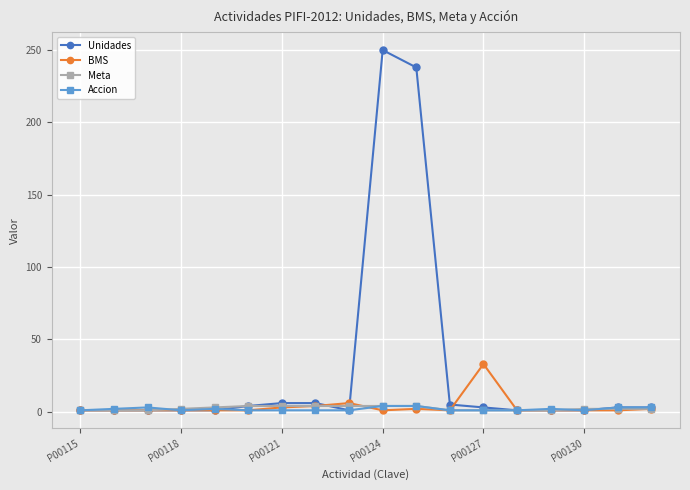

Which series has the largest total across all categories?

Unidades